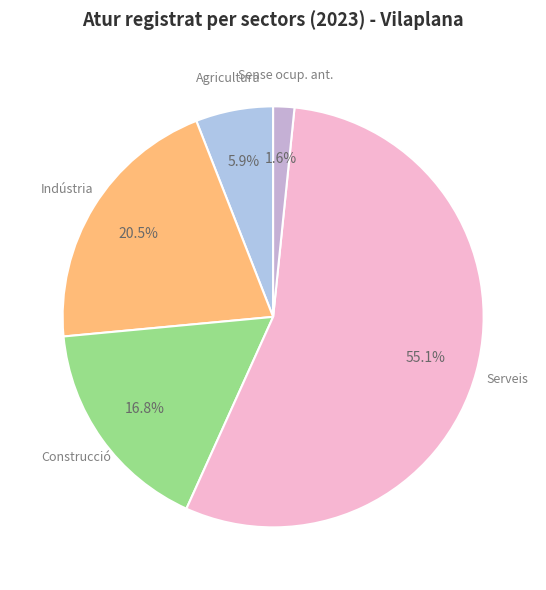

How many segments does this pie chart have?

5